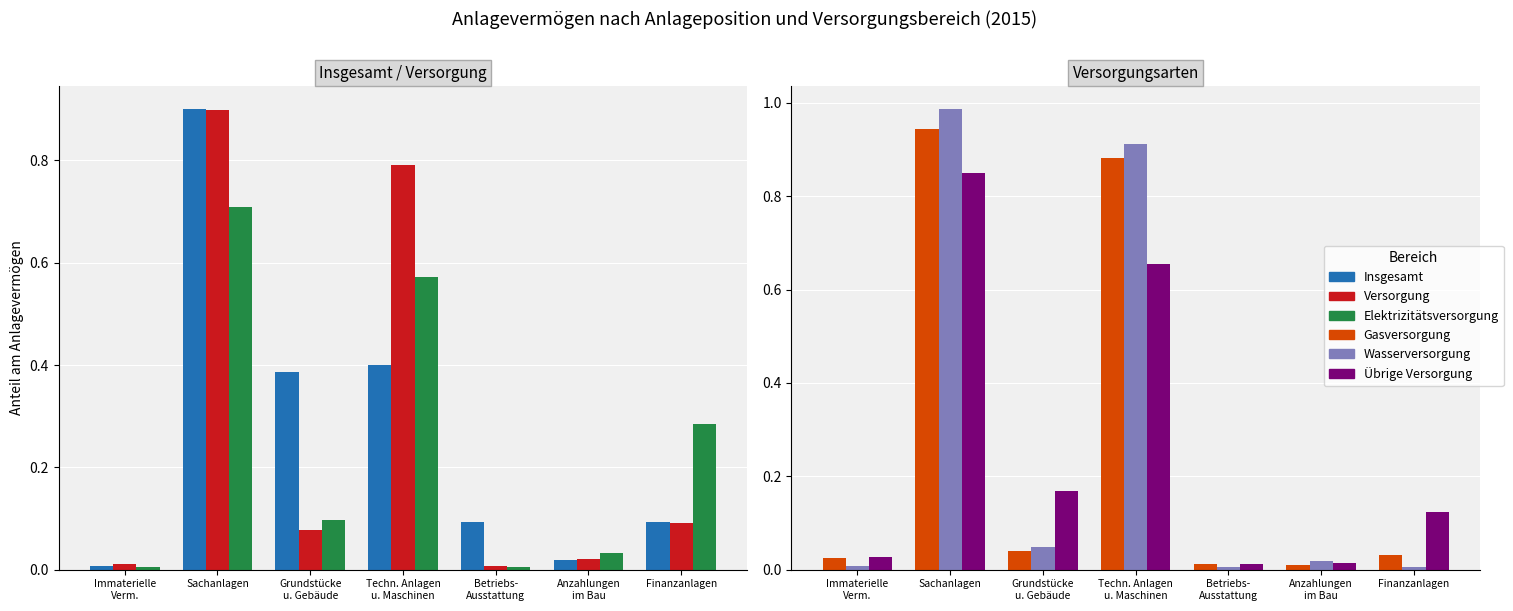

What position from the right is Techn. Anlagen
u. Maschinen?

4